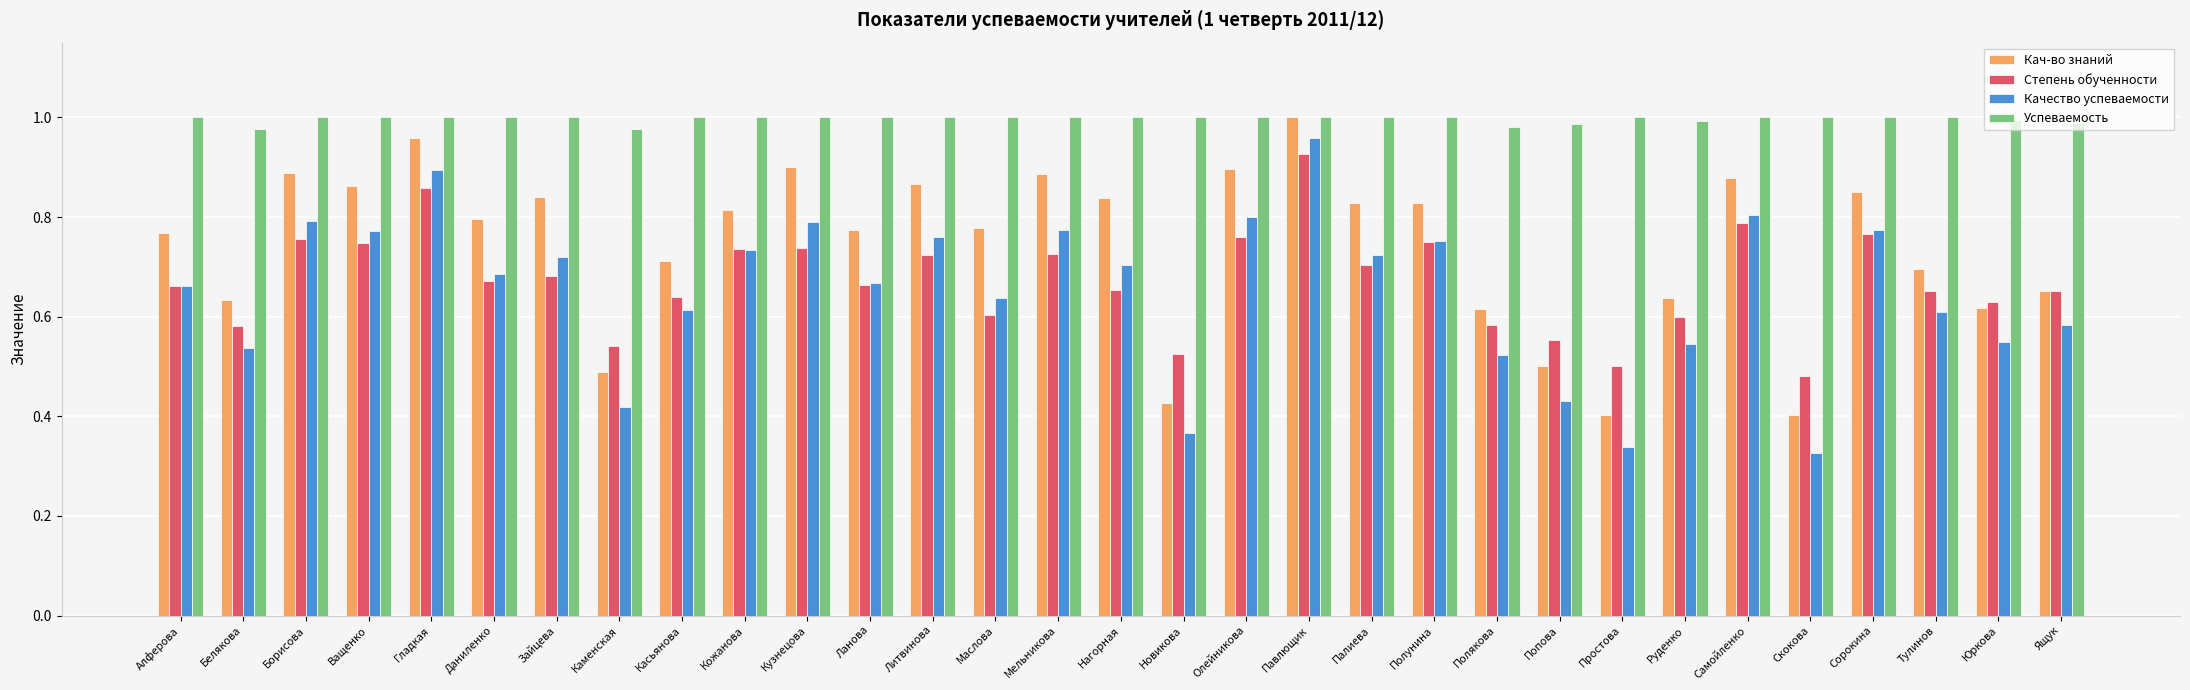

At how many categories does at least one series exceed 0?

31